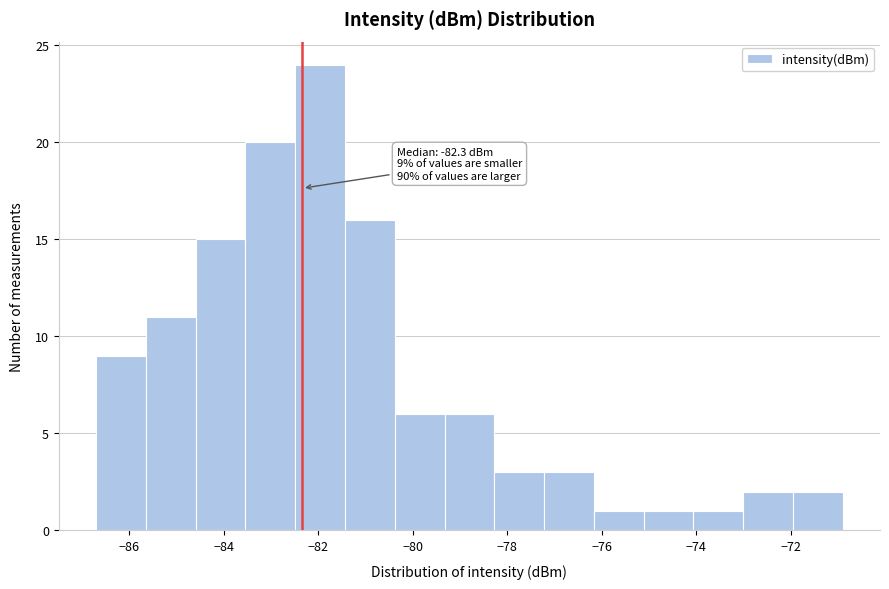

Which range on the x-axis has the tallest bar?

-82.4 to -81.4